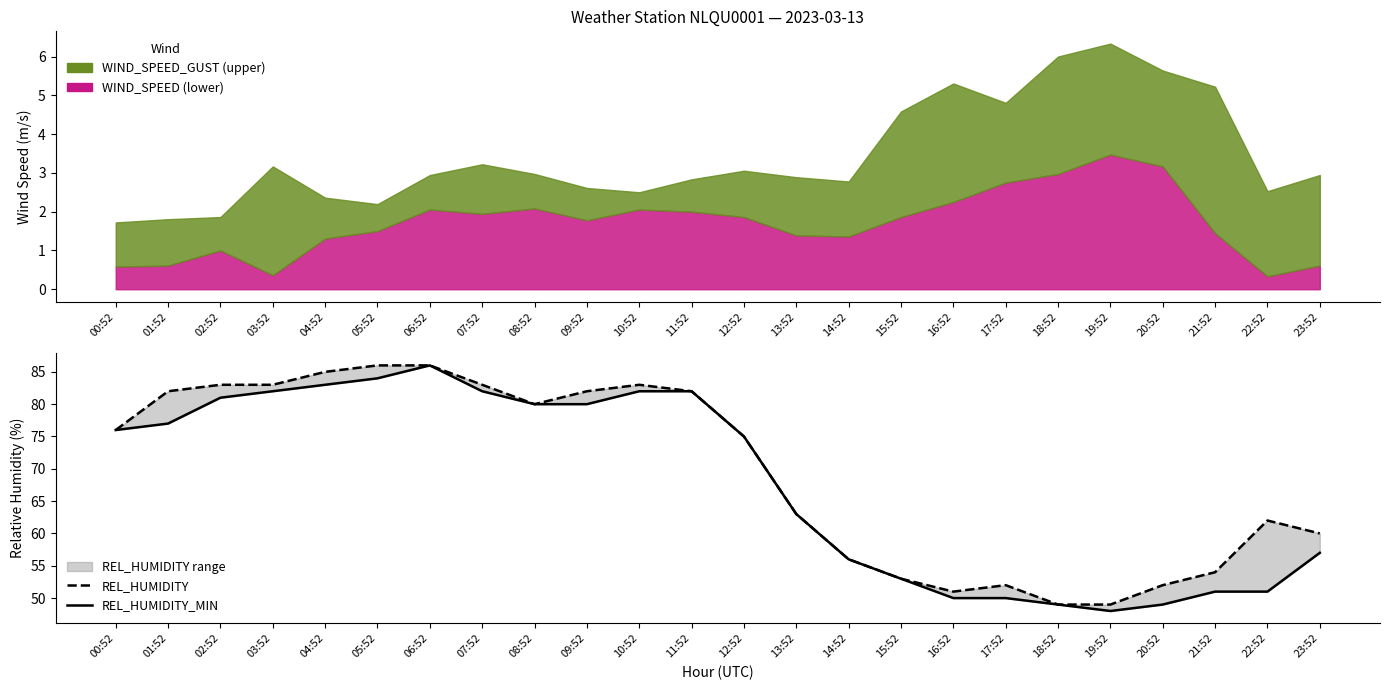

Which series has the largest total across all categories?

REL_HUMIDITY